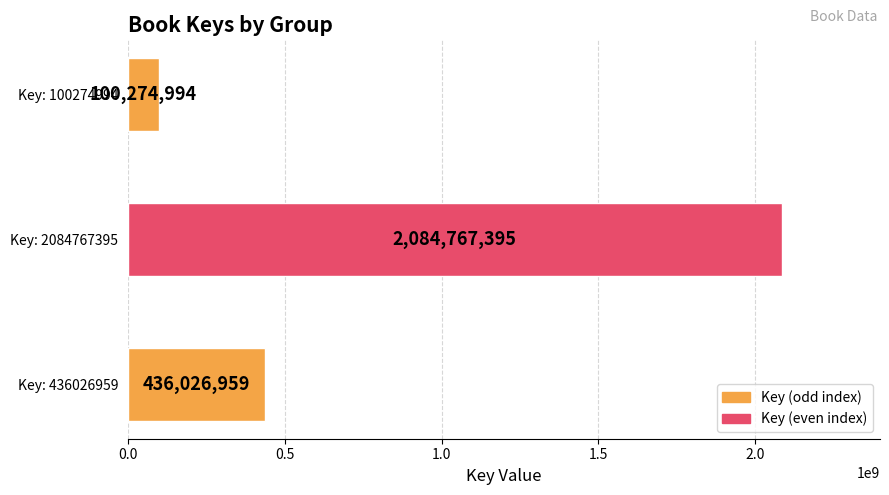

Is it true that the value at Key: 436026959 is 610561997?

False